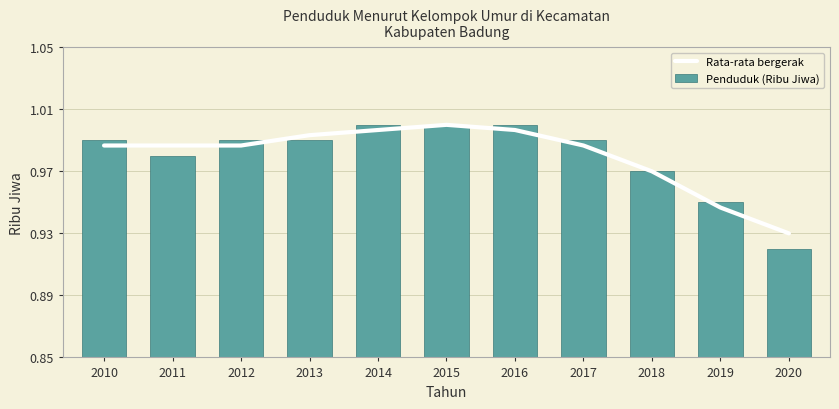

Reading right to left, extract all data points from this chart.

Rata-rata bergerak: 2020=0.9	2019=0.9	2018=1.0	2017=1.0	2016=1.0	2015=1.0	2014=1.0	2013=1.0	2012=1.0	2011=1.0	2010=1.0
Penduduk (Ribu Jiwa): 2020=0.9	2019=0.9	2018=1.0	2017=1.0	2016=1.0	2015=1.0	2014=1.0	2013=1.0	2012=1.0	2011=1.0	2010=1.0